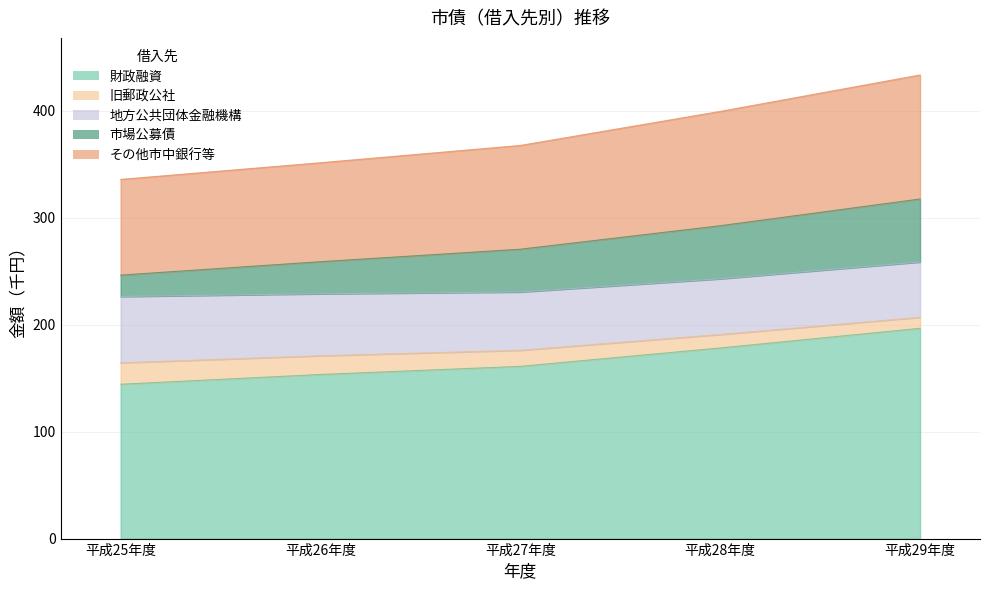

True or false: その他市中銀行等 and 財政融資 cross at least once.

False